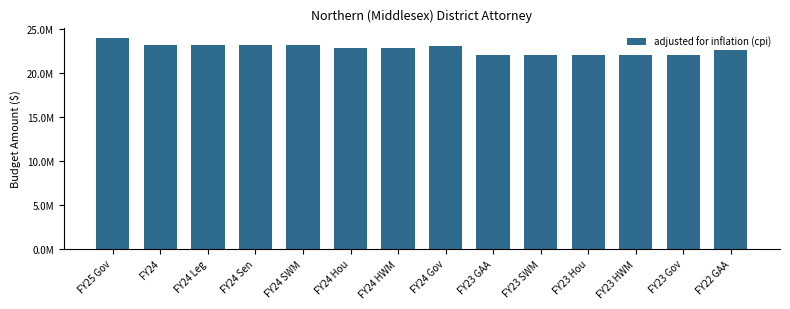

What is the difference between the maximum and minimum values?

1883639